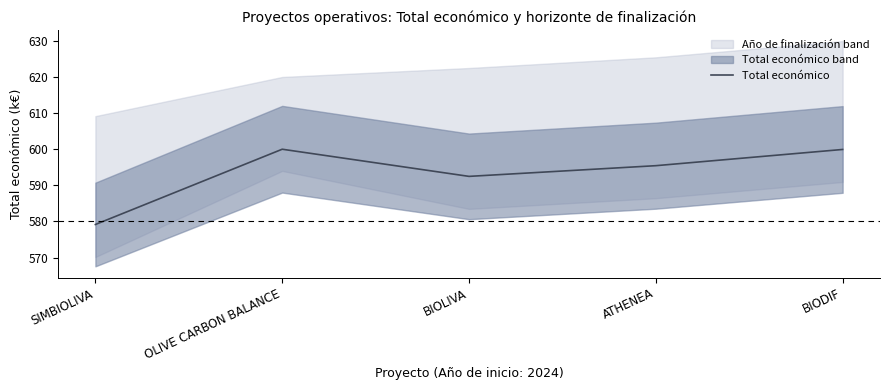

What is the label of the 3rd point from the left?

BIOLIVA